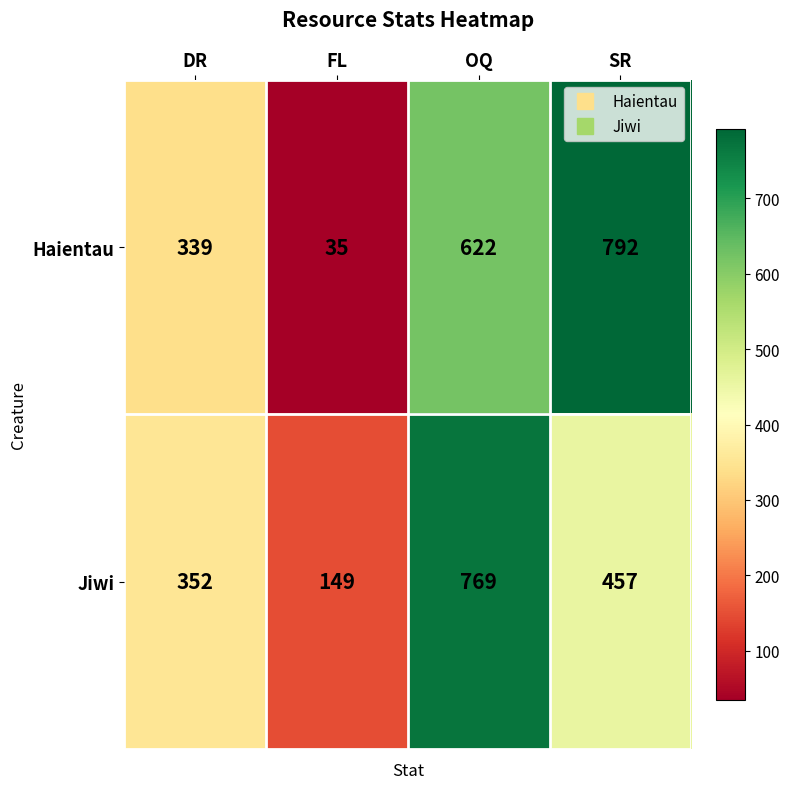

At how many categories does at least one series exceed 729?

2